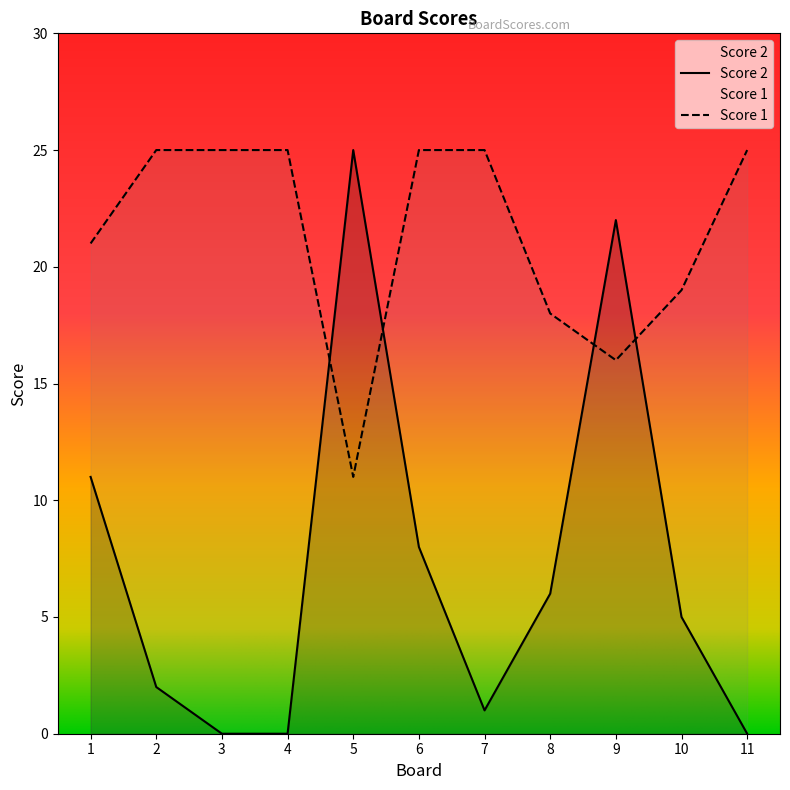

True or false: Score 1 and Score 2 cross at least once.

True